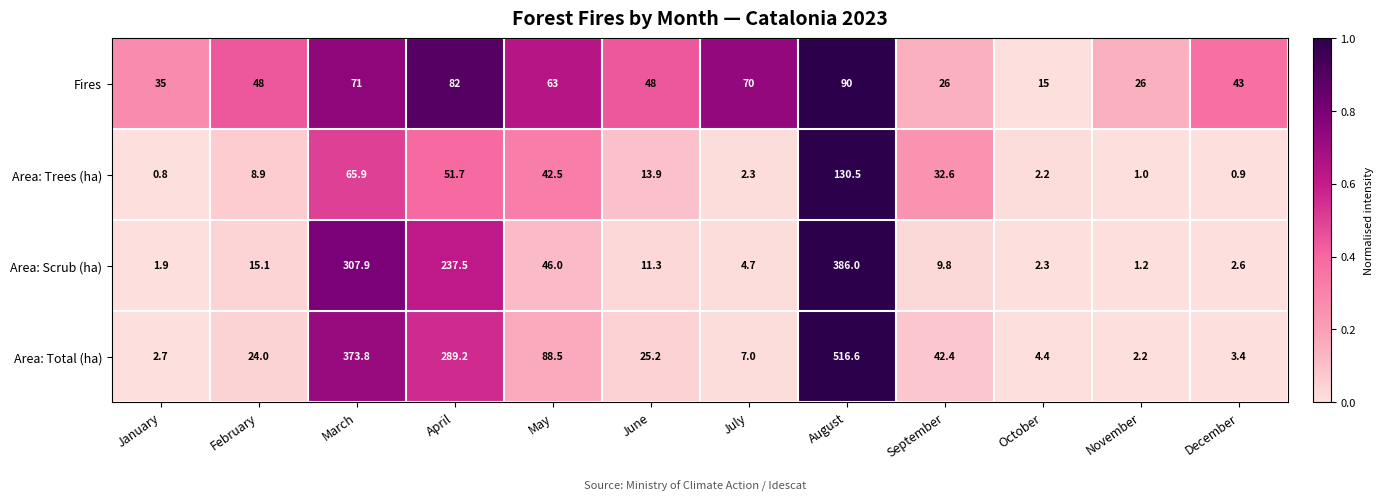

What is the smallest value displayed?

0.8